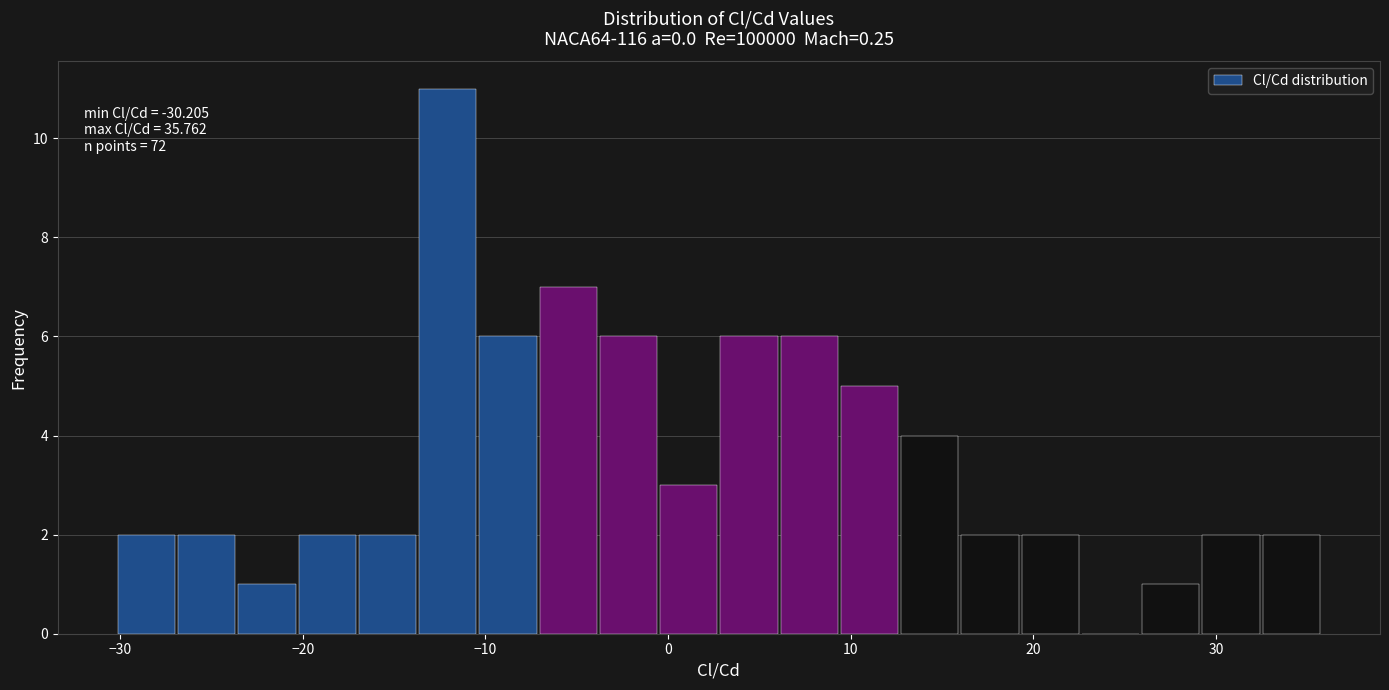

Around what value on the x-axis is the tallest bar? Give the approximate position of its centre, as read against the axis.

-12